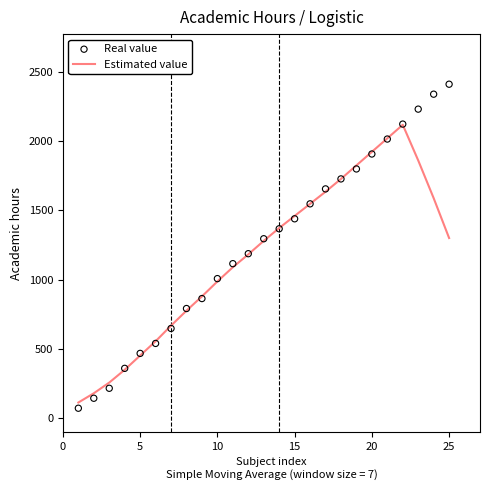

Which series contains the highest Y value?

Real value